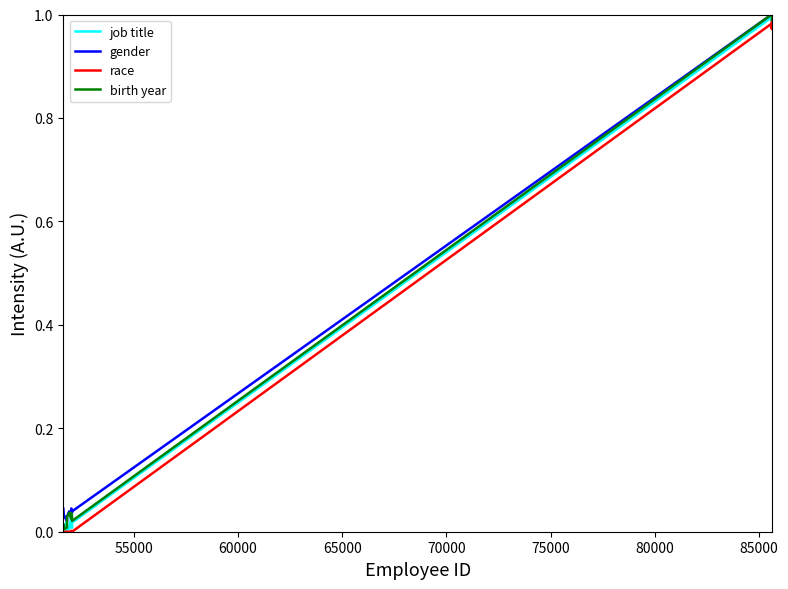

What are all the series names shown in the legend?

job title, gender, race, birth year